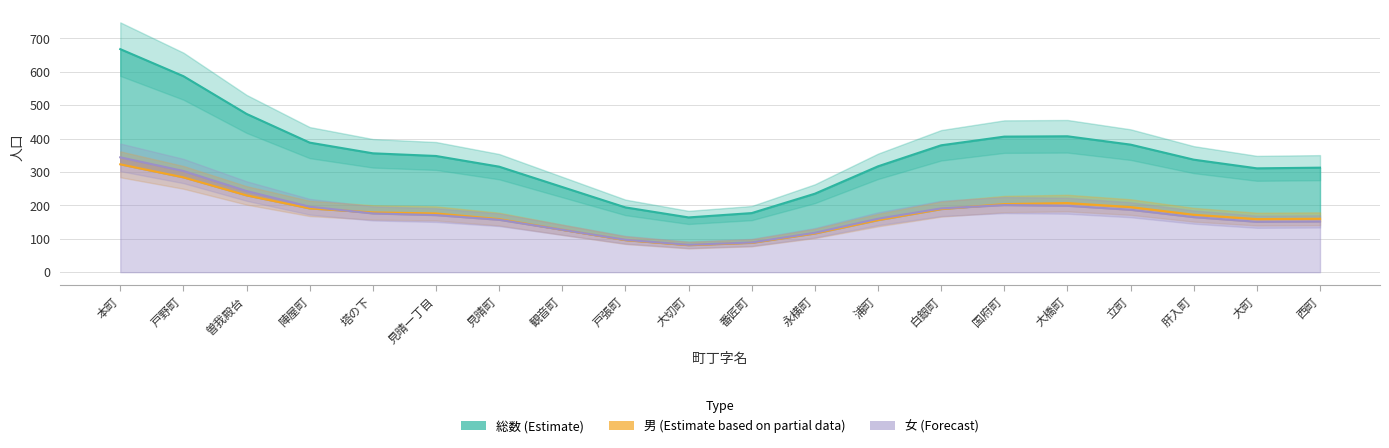

Which series has the widest spread of values?

総数